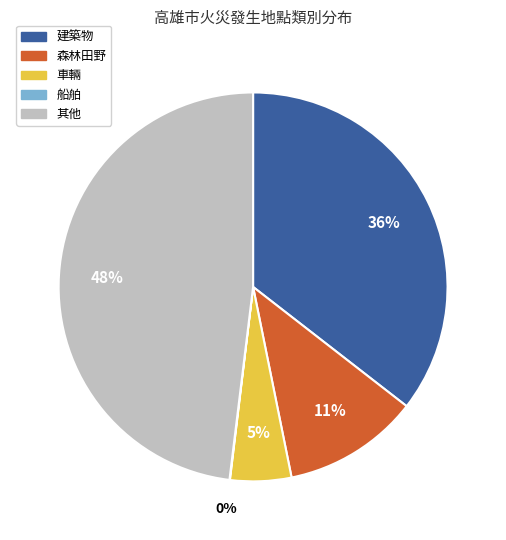

Is it true that 森林田野 is 1% of the pie?

False